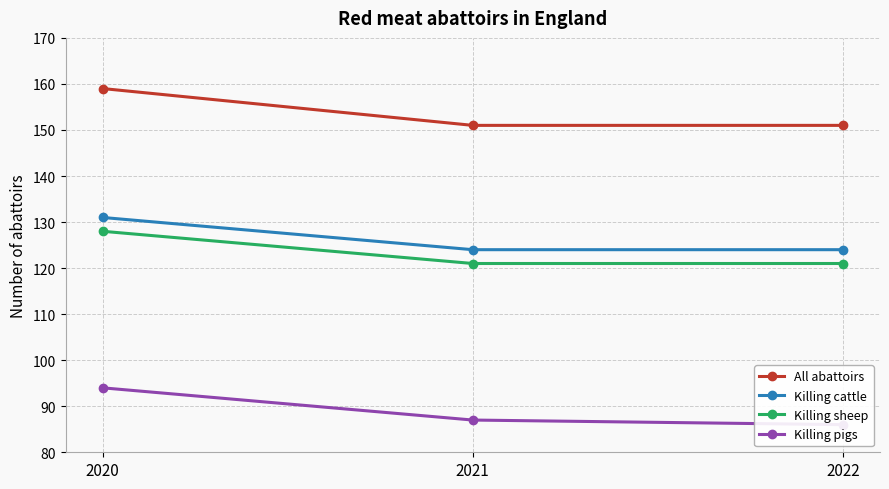

What is the lowest value of the Killing sheep series?

121